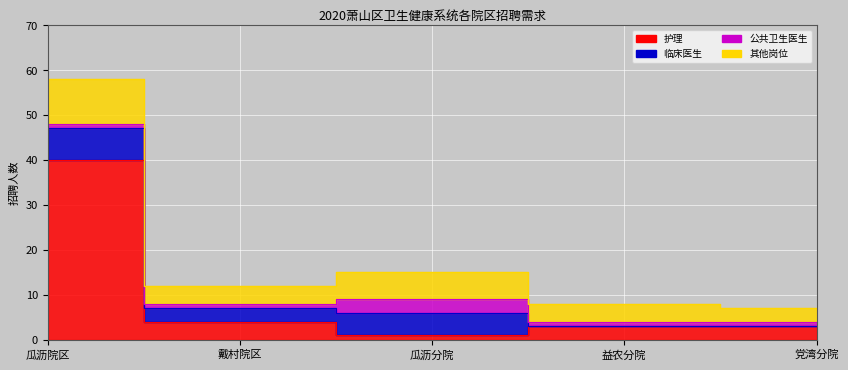

After their last crossing, which series has the higher values: 临床医生 or 护理?

护理